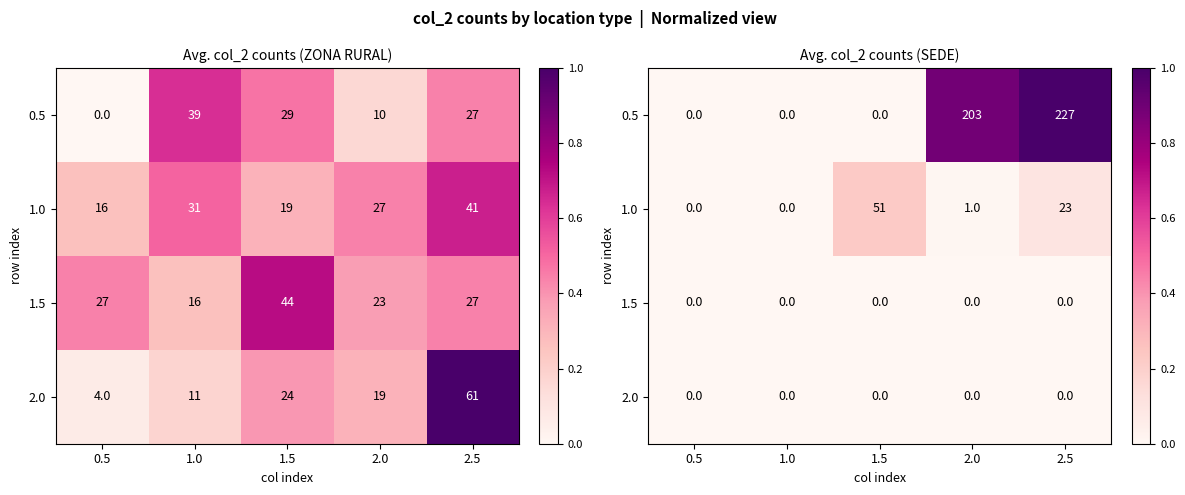

What is the total value across all series at 2.5?

1.1